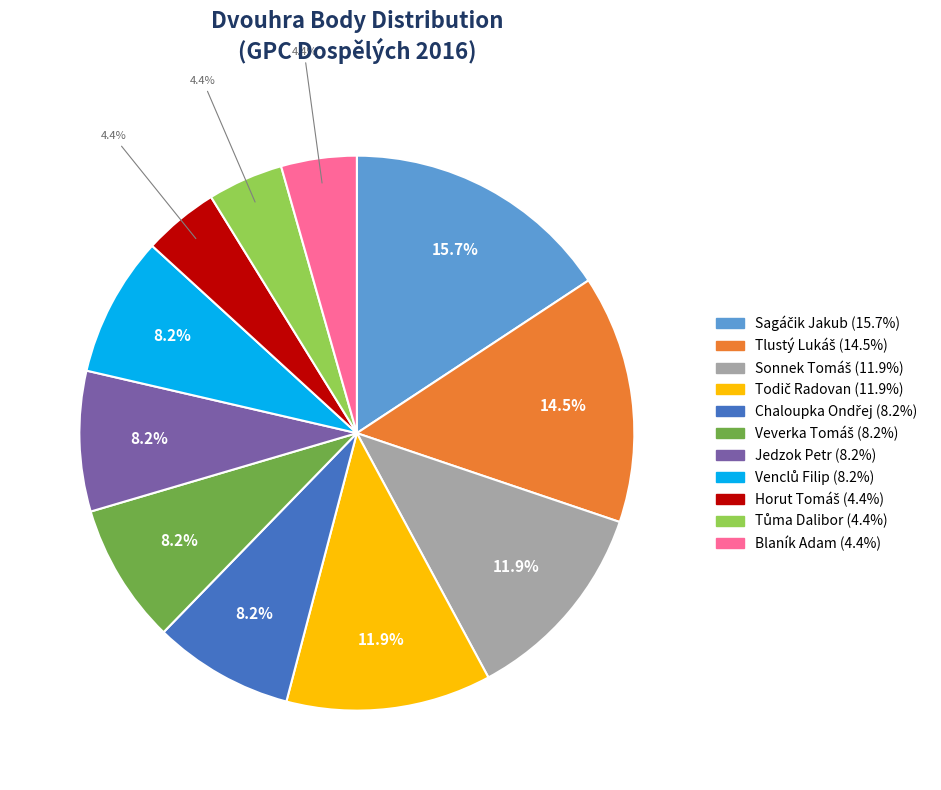

Is there a majority slice in this chart?

No